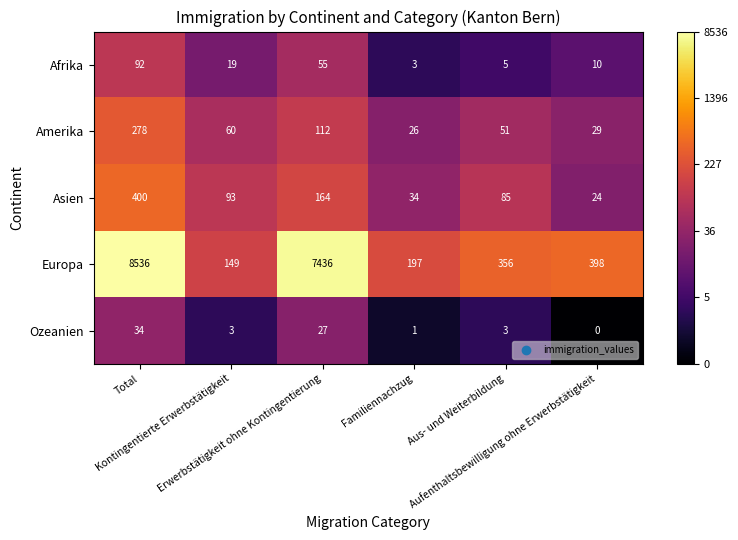

Rank the series at Total from lowest to highest value.

Ozeanien, Afrika, Amerika, Asien, Europa